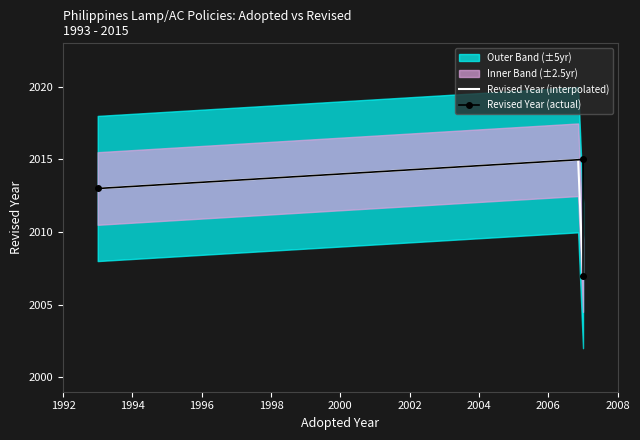

Reading left to right, transcribe all the data shown in this chart.

2013	2015	2007